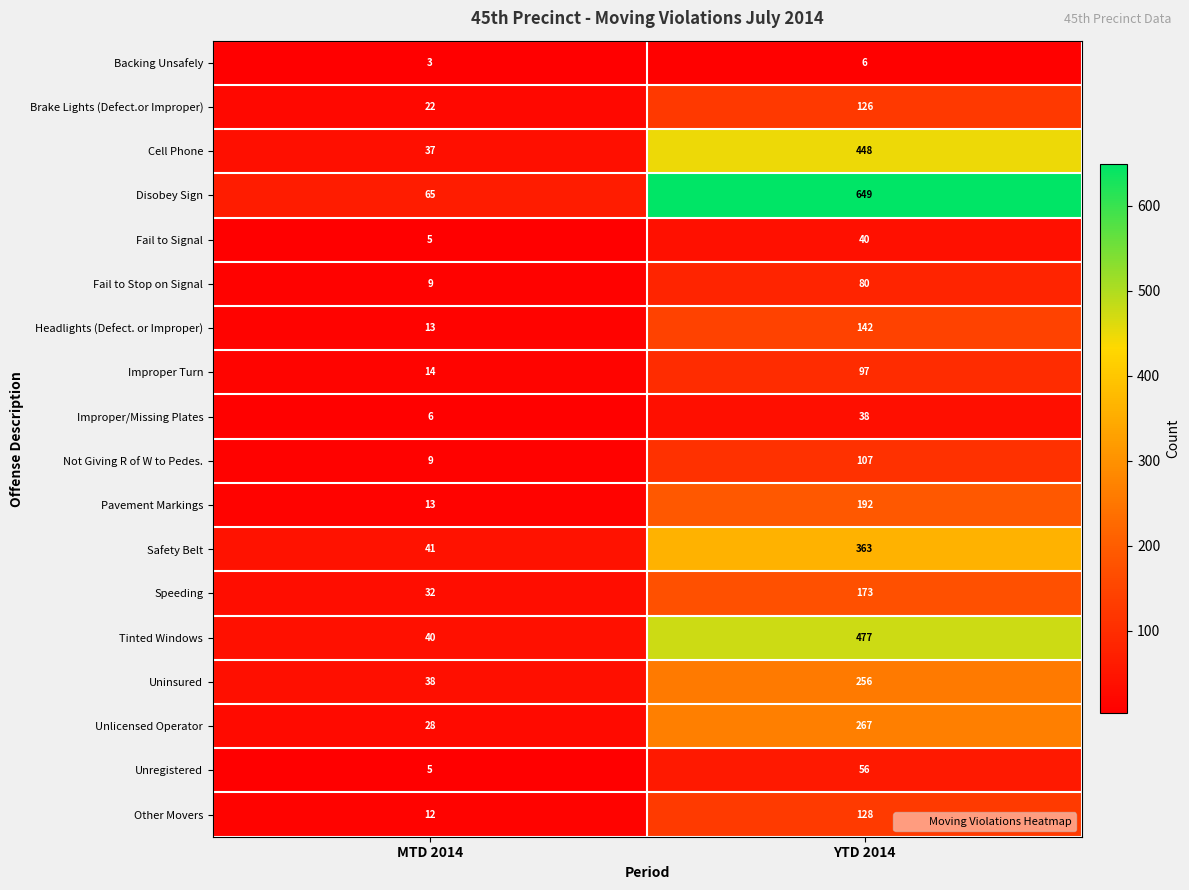

What is the sum of the Unregistered values at MTD 2014 and YTD 2014?

61